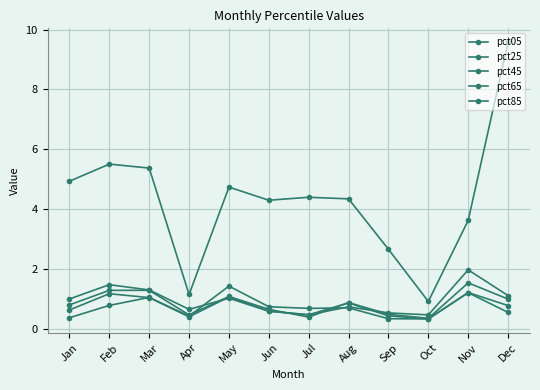

What is the total value across all series at Dec?

13.0